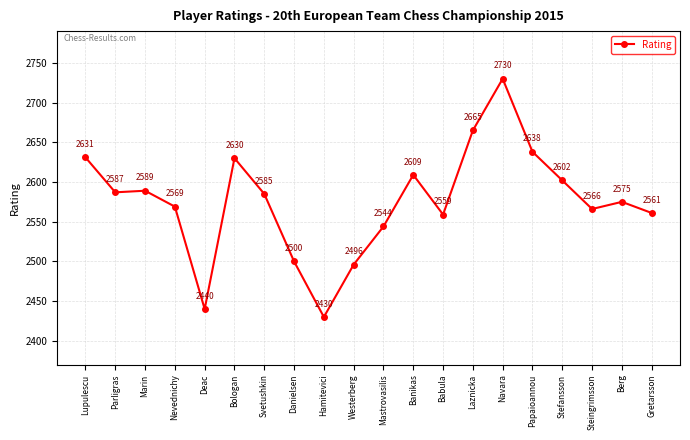

Does the chart have visible grid lines?

Yes